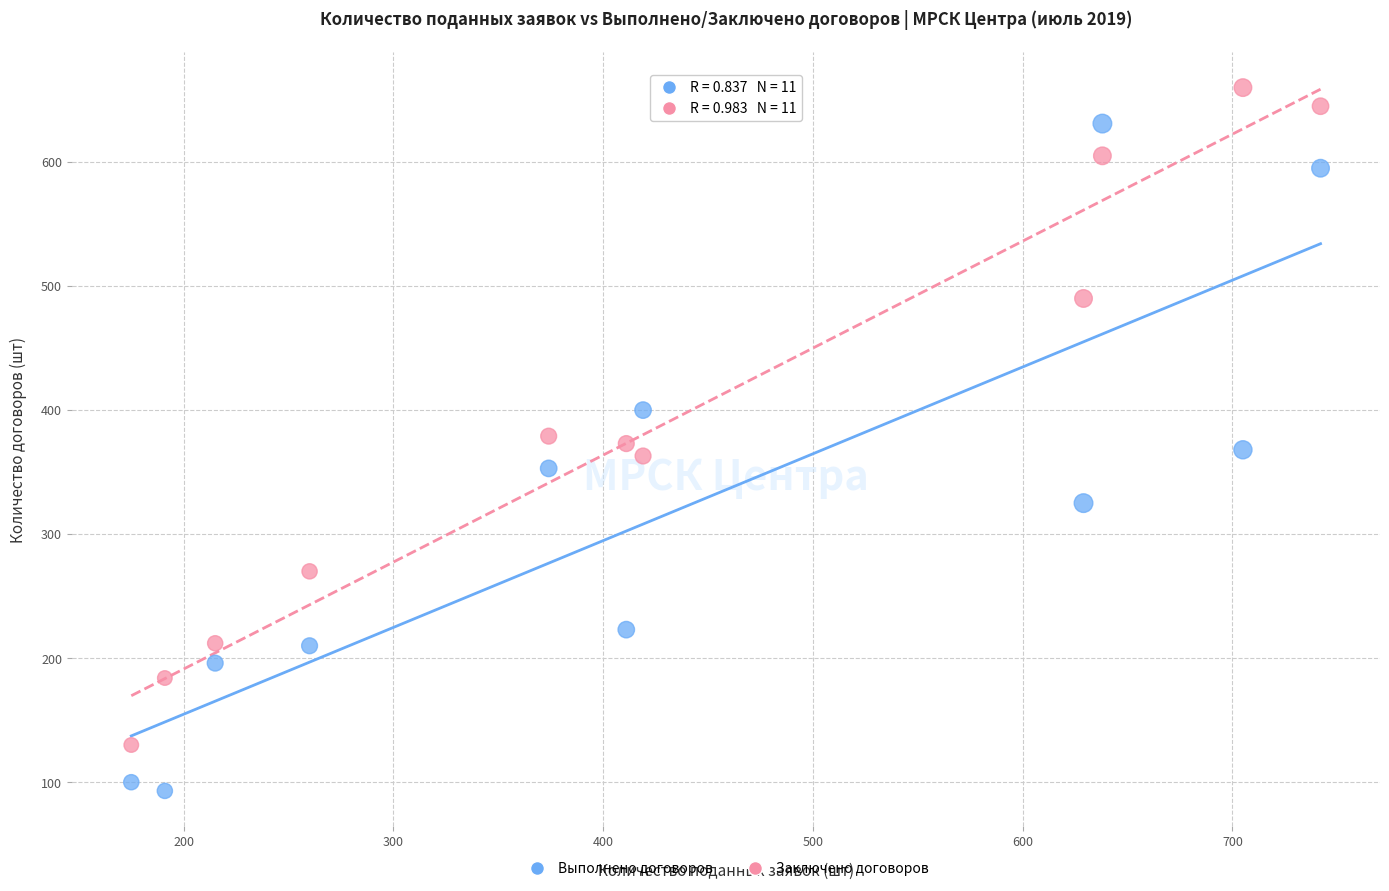

Which series reaches the maximum Y coordinate?

Заключено договоров